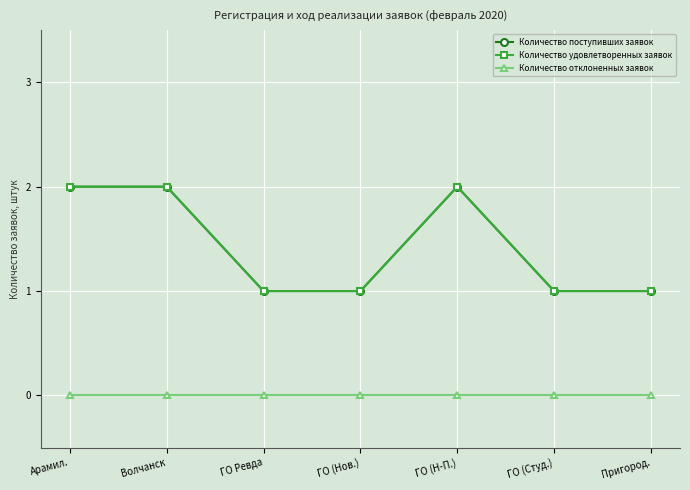

Reading right to left, list all the values displayed in this chart.

Количество поступивших заявок: Пригород.=1	ГО (Студ.)=1	ГО (Н-П.)=2	ГО (Нов.)=1	ГО Ревда=1	Волчанск=2	Арамил.=2
Количество удовлетворенных заявок: Пригород.=1	ГО (Студ.)=1	ГО (Н-П.)=2	ГО (Нов.)=1	ГО Ревда=1	Волчанск=2	Арамил.=2
Количество отклоненных заявок: Пригород.=0	ГО (Студ.)=0	ГО (Н-П.)=0	ГО (Нов.)=0	ГО Ревда=0	Волчанск=0	Арамил.=0